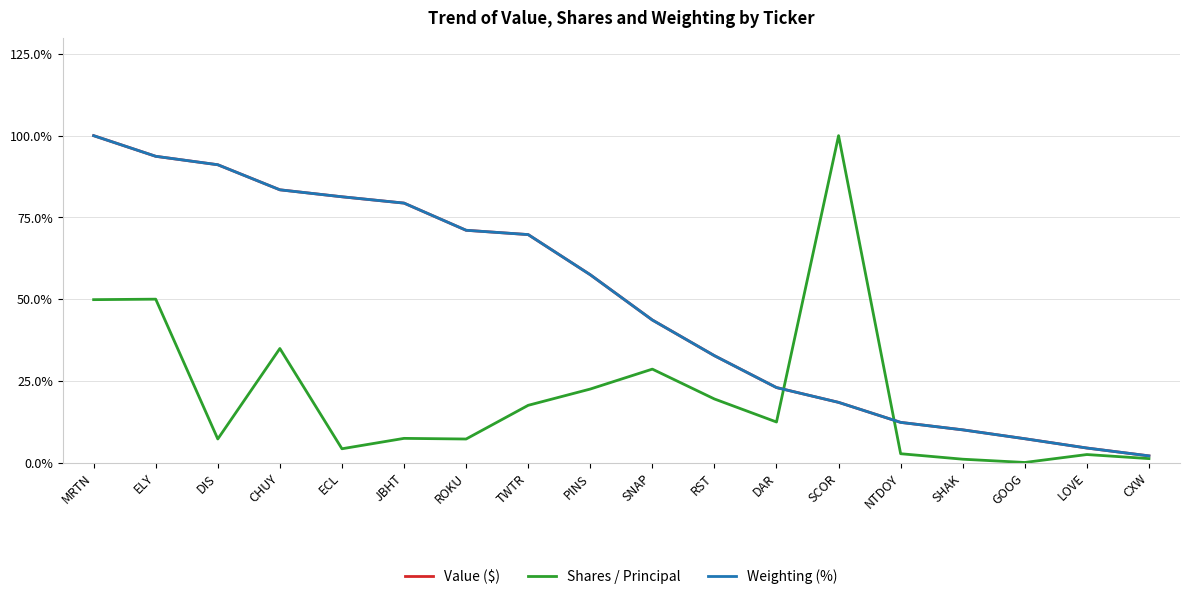

True or false: Value ($) has more than 0 interior local peaks.

False